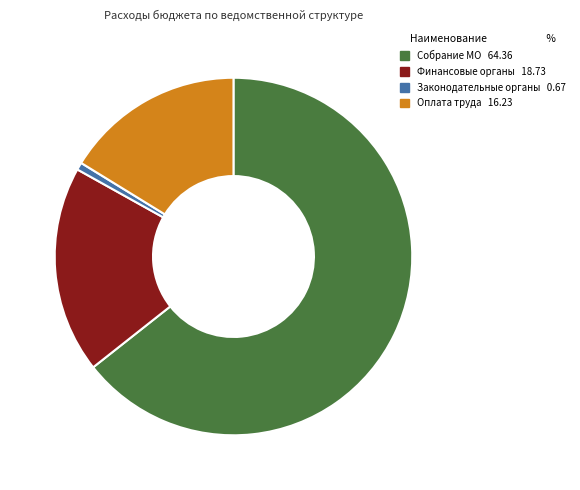

Is there a majority slice in this chart?

Yes